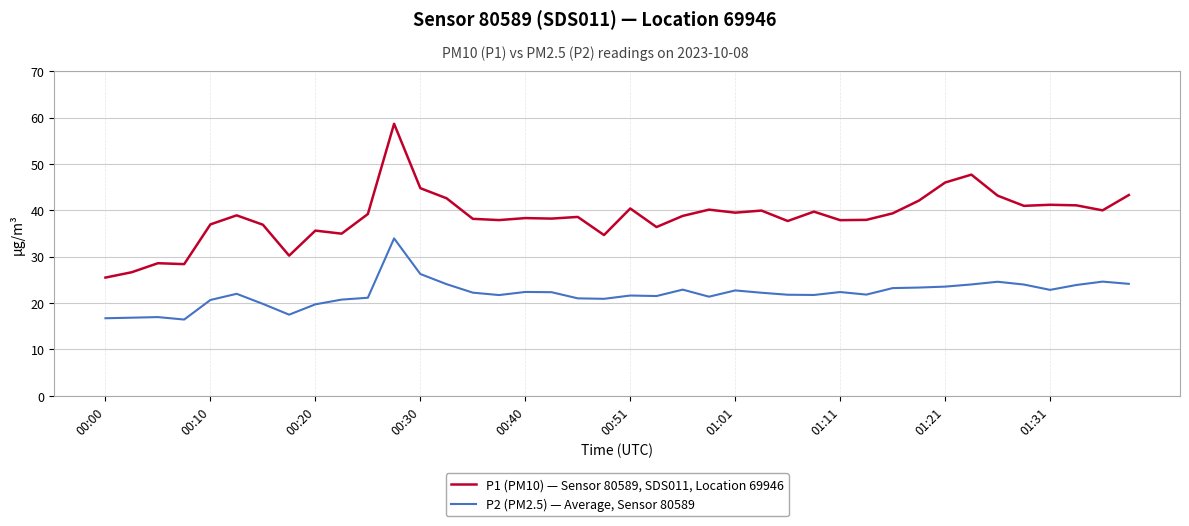

True or false: P2 (PM2.5) — Average, Sensor 80589 and P1 (PM10) — Sensor 80589, SDS011, Location 69946 cross at least once.

False